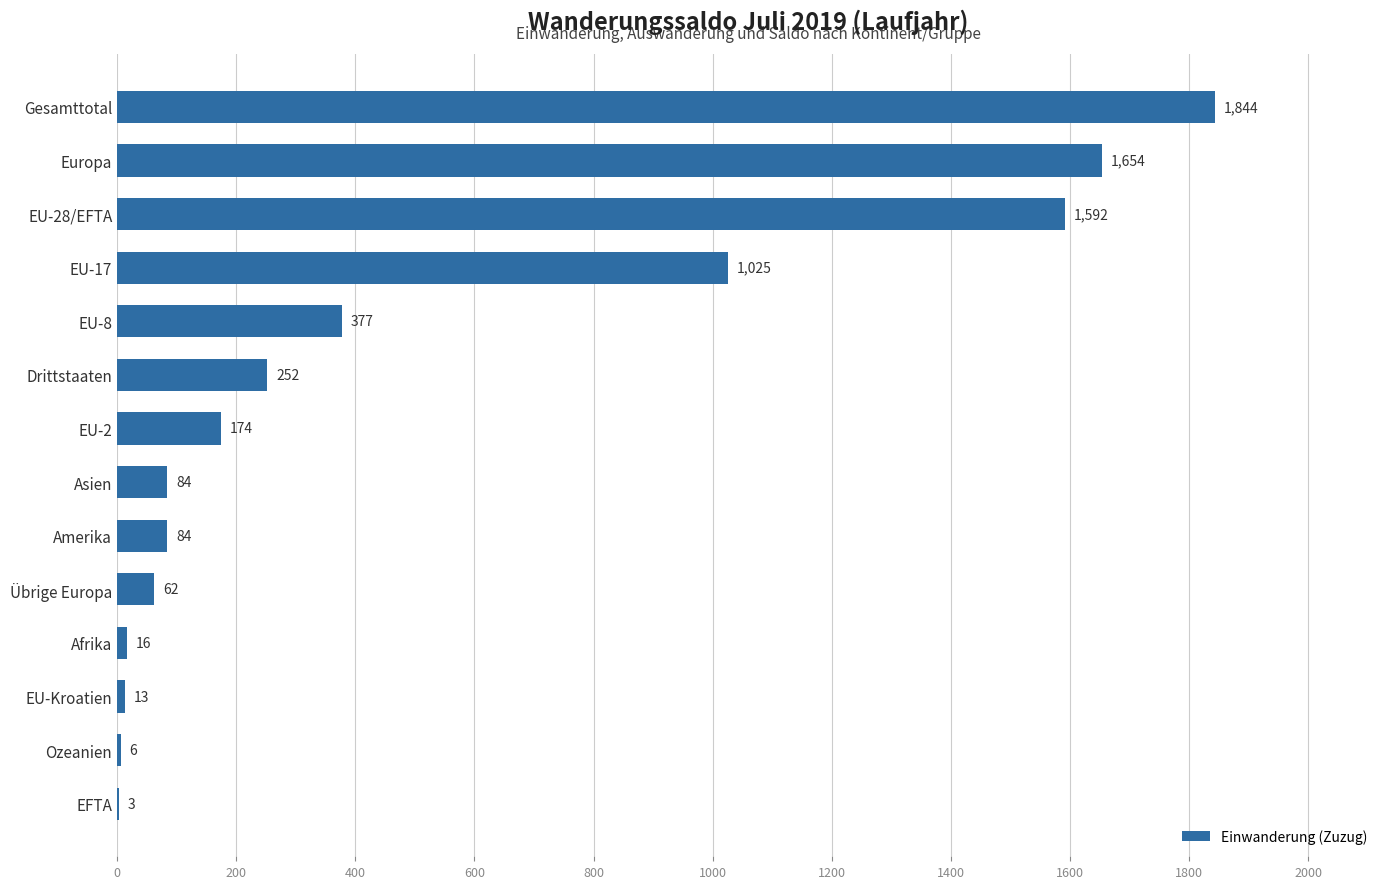

How many distinct data groups are displayed?

1